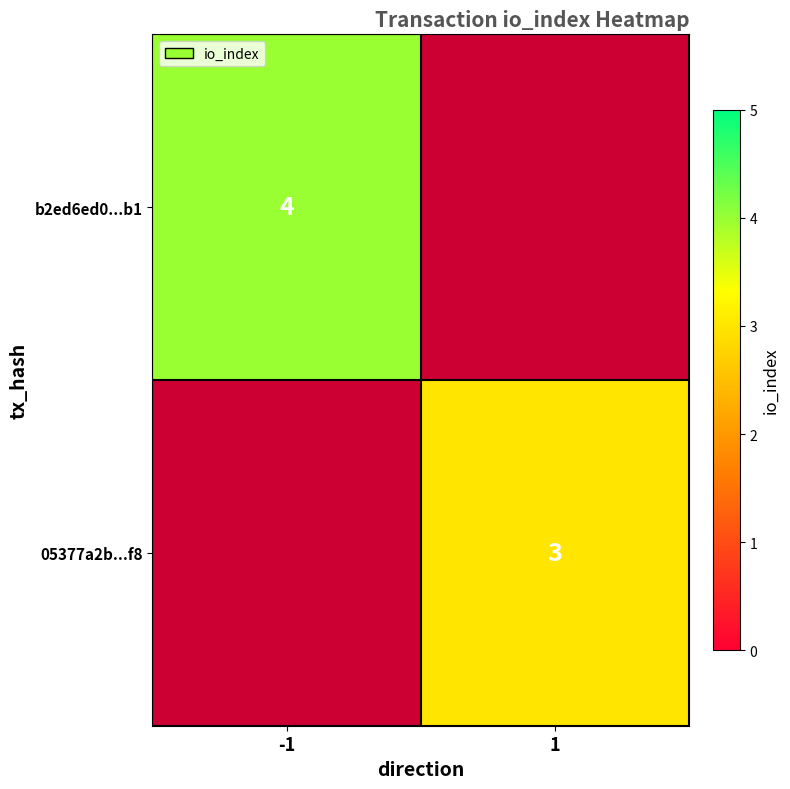

Which label corresponds to the largest value in the chart?

-1